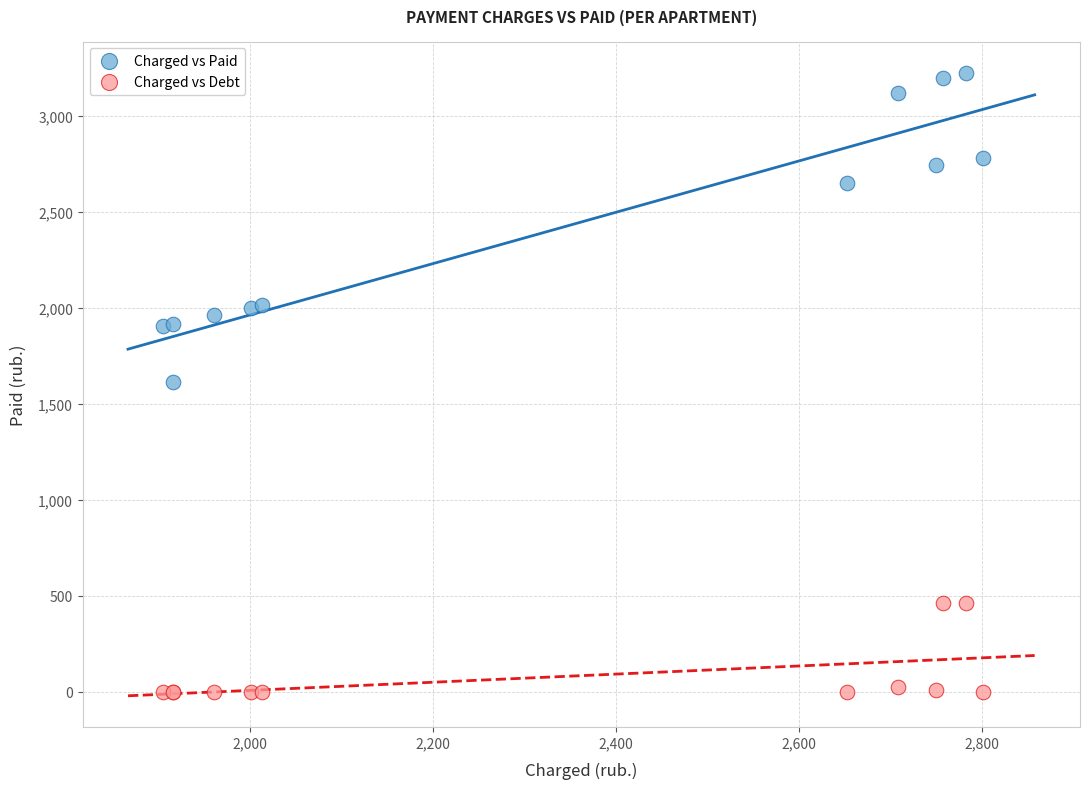

Which series has the largest Y range (max minus min)?

Charged vs Paid